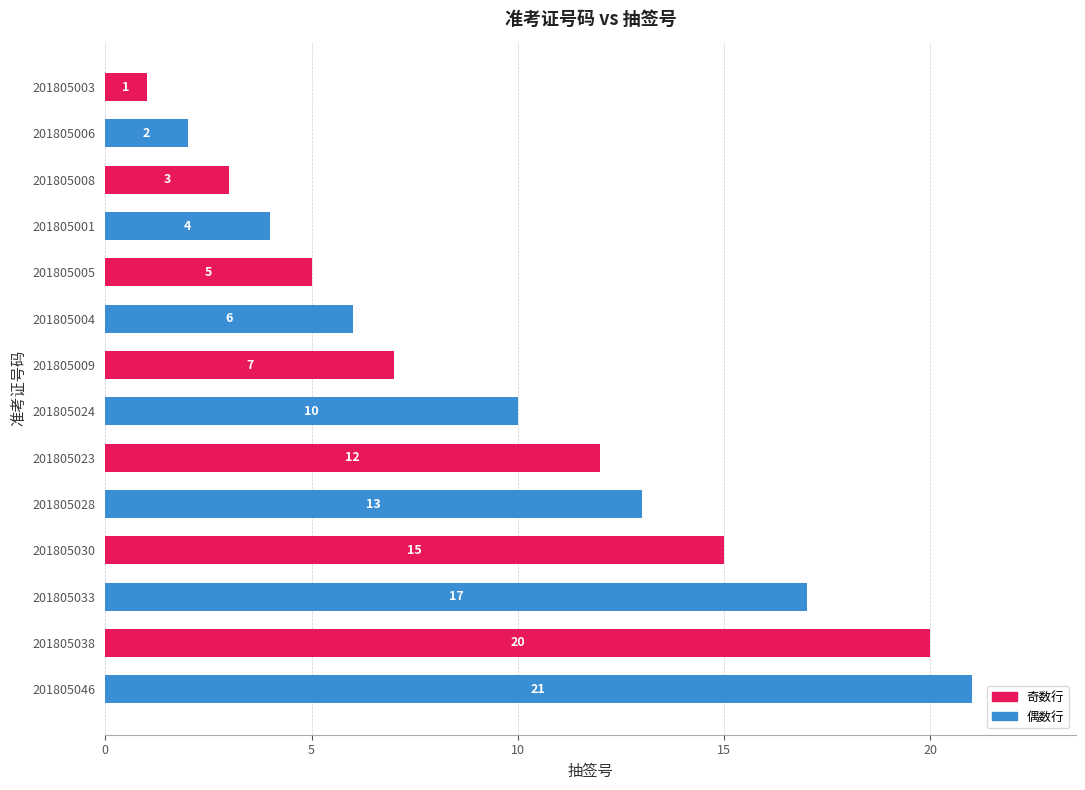

True or false: the data shows 1 at 201805008.

False